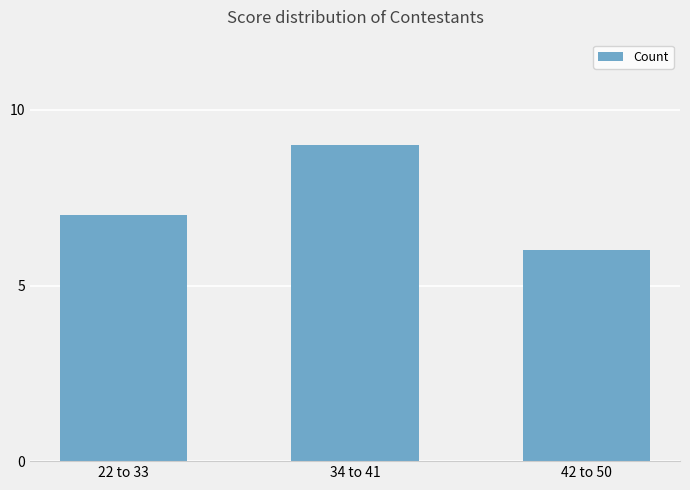

True or false: the data shows 5 at 22 to 33.

False